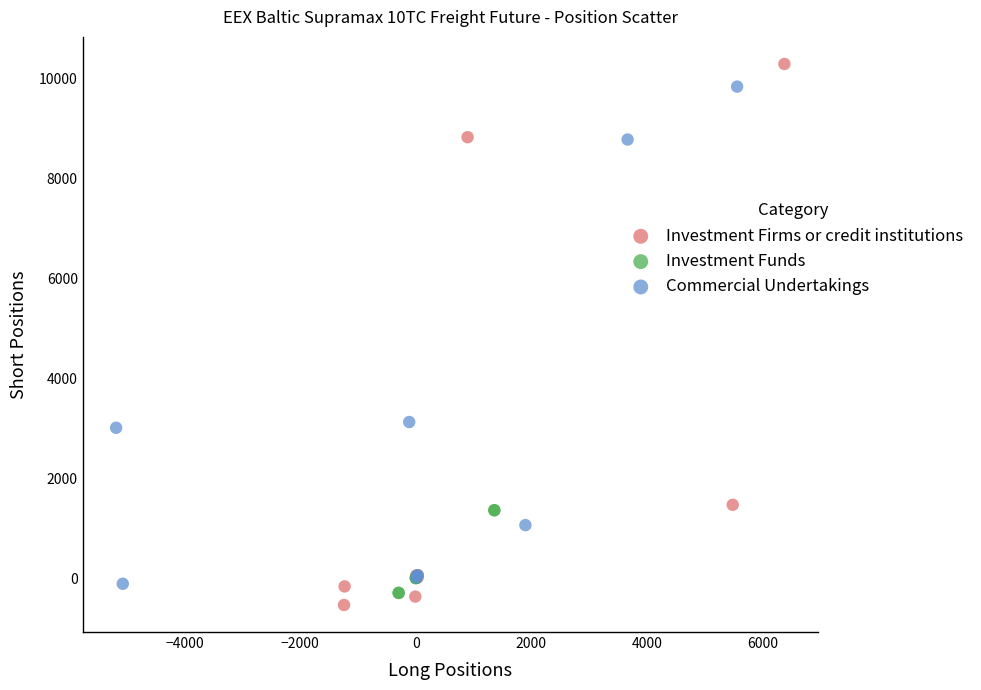

Which series has the largest Y range (max minus min)?

Investment Firms or credit institutions